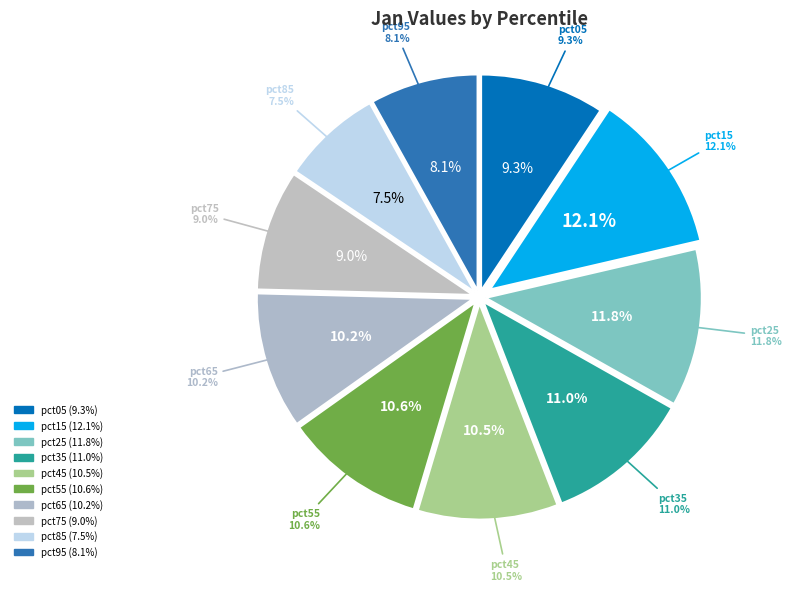

Is there a majority slice in this chart?

No